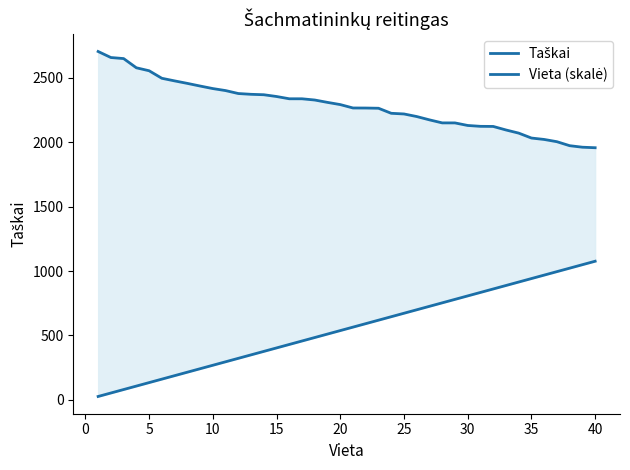

What is the value of the Taškai point at the 20th from the left?

2291.5